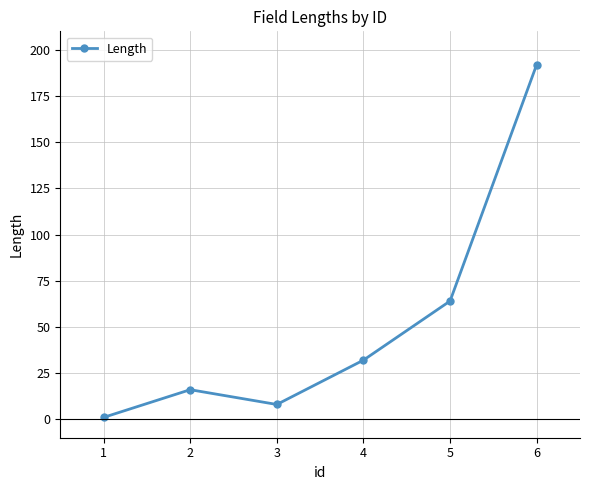

Reading left to right, transcribe all the data shown in this chart.

1=1	2=16	3=8	4=32	5=64	6=192